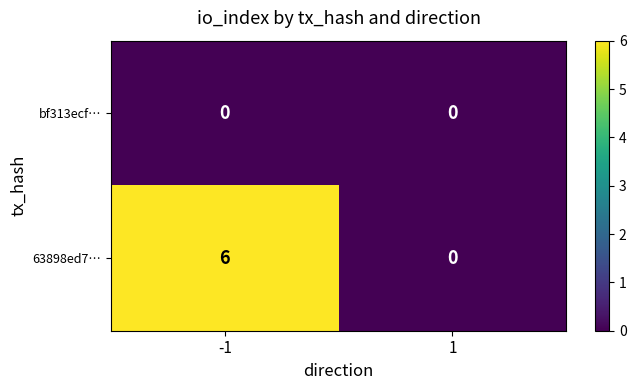

Which series has the largest range (max minus min)?

63898ed7…